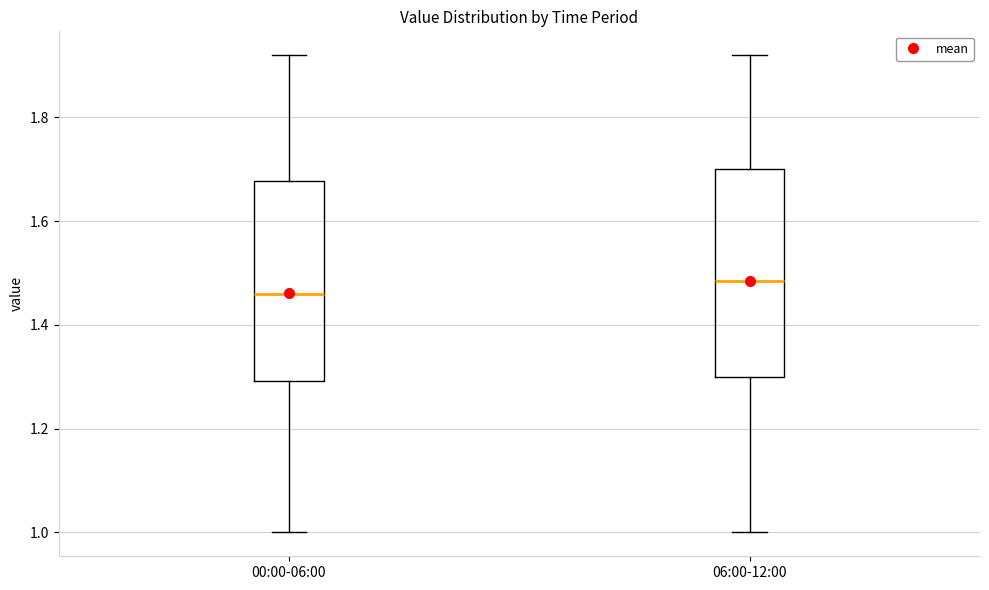

Reading left to right, read every box against the y-axis: the position of its median line, the range the box covers, and the ends of its whiskers. The values are not printed on the chart, so give them approximately, as read against the axis.

00:00-06:00: median 1.46, box 1.30 to 1.68, whiskers 1.00 to 1.92
06:00-12:00: median 1.48, box 1.30 to 1.70, whiskers 1.00 to 1.92